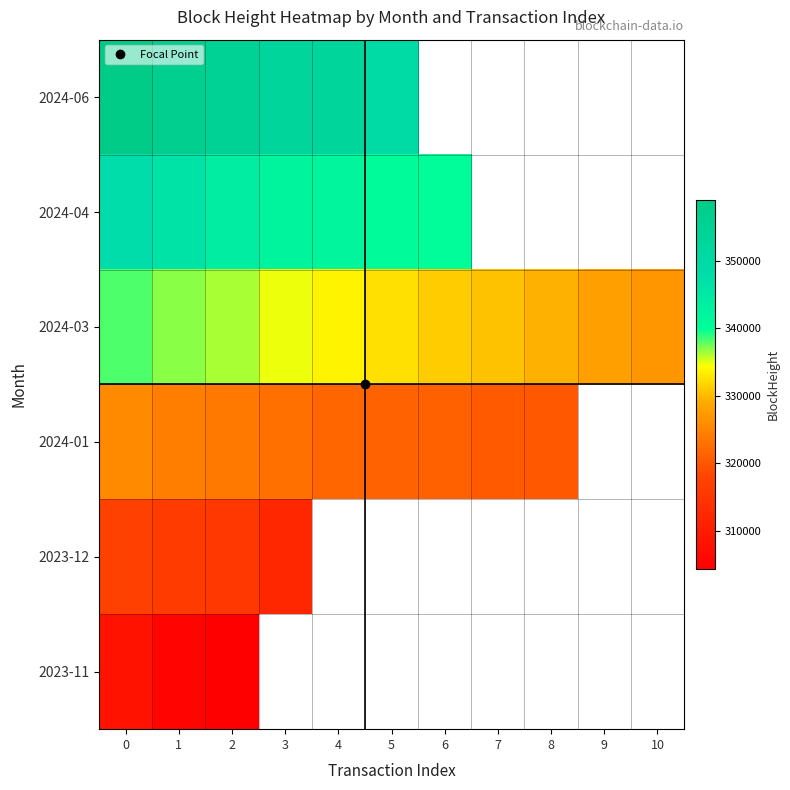

What is the spread (max minus min) of values at 3?

40374.0